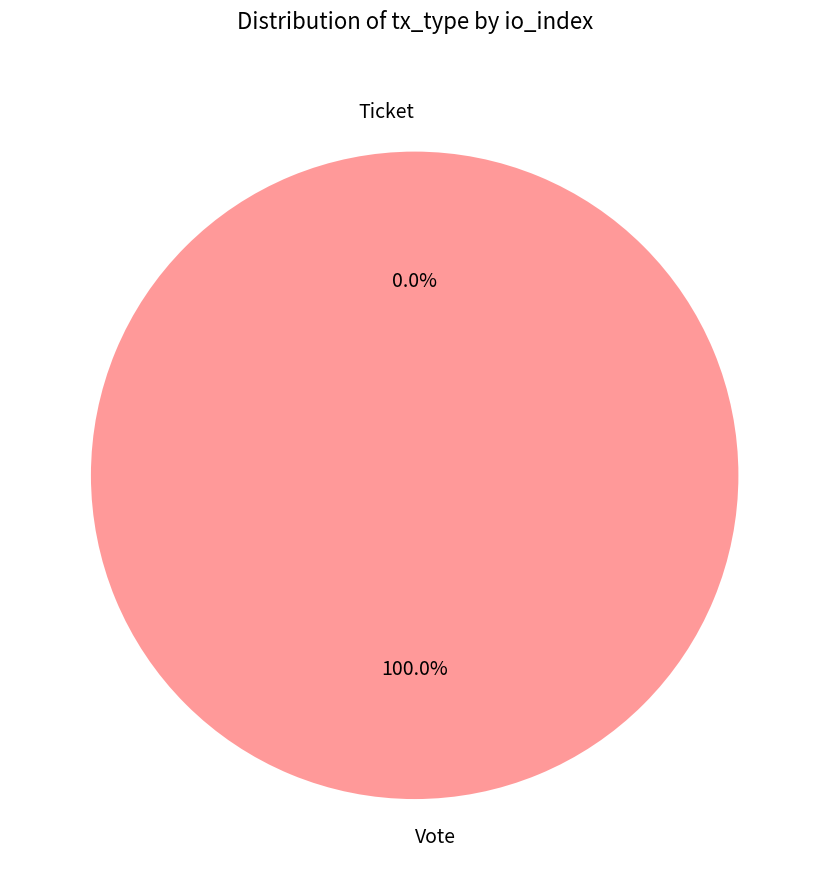

To the nearest percent, what percentage of the pie is Vote?

100%